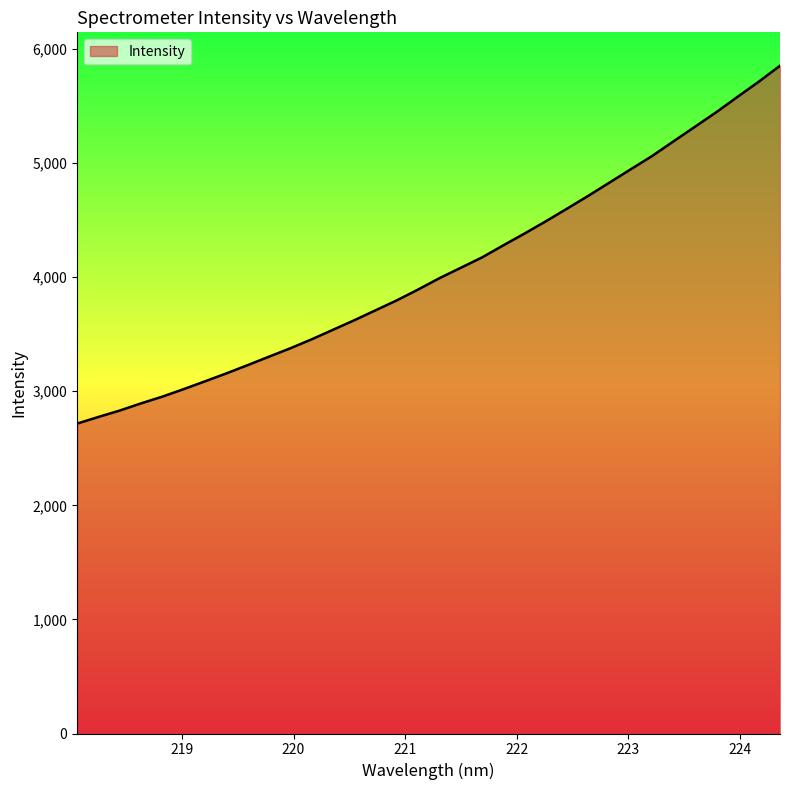

What is the maximum value shown in the chart?

5853.4